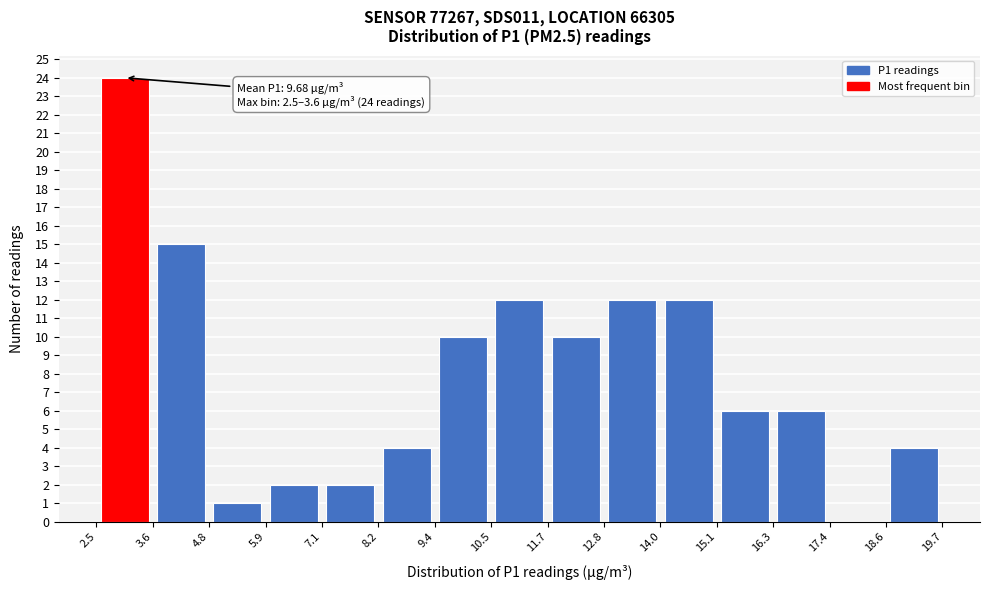

Over which range of the x-axis is the bar tallest?

2.5 to 3.6